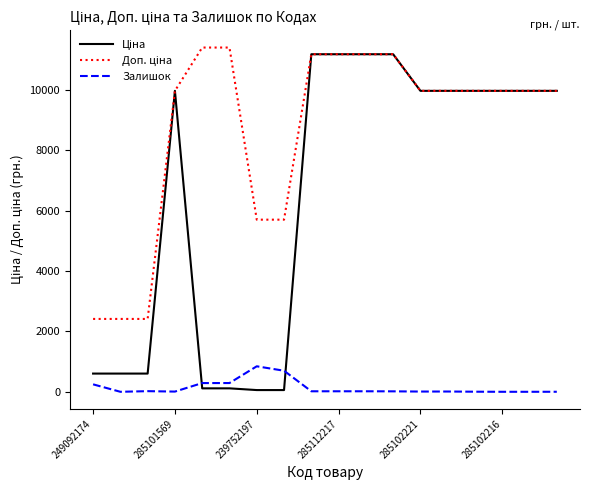

What is the maximum value for Залишок?

845.0